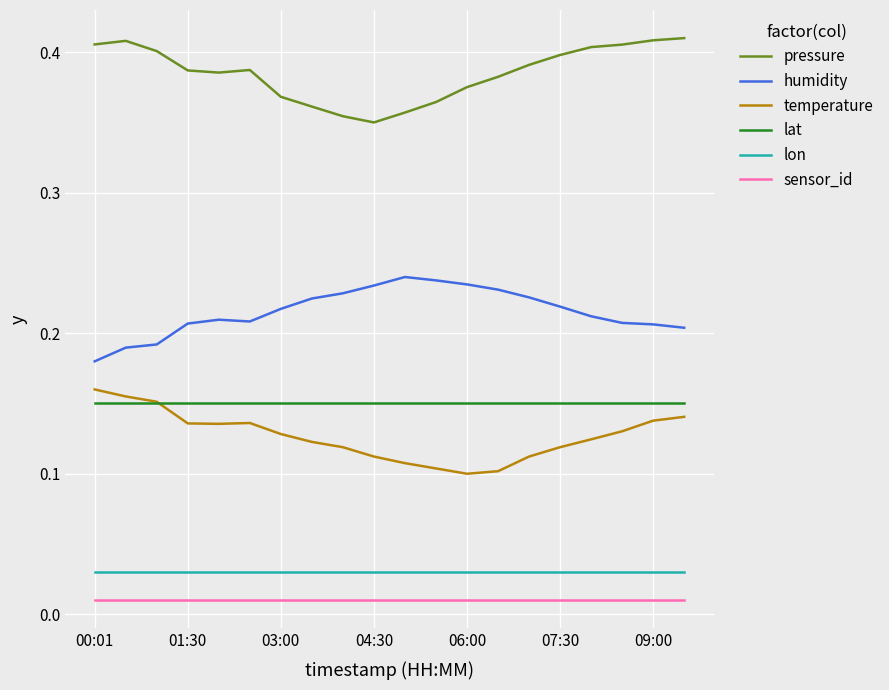

At how many categories does at least one series exceed 0?

20